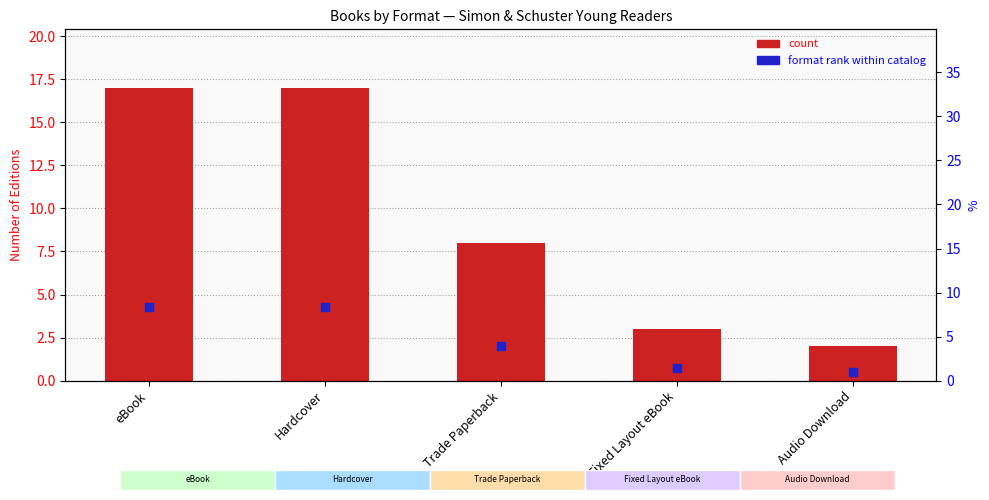

Which series contains the lowest Y value?

format rank within catalog